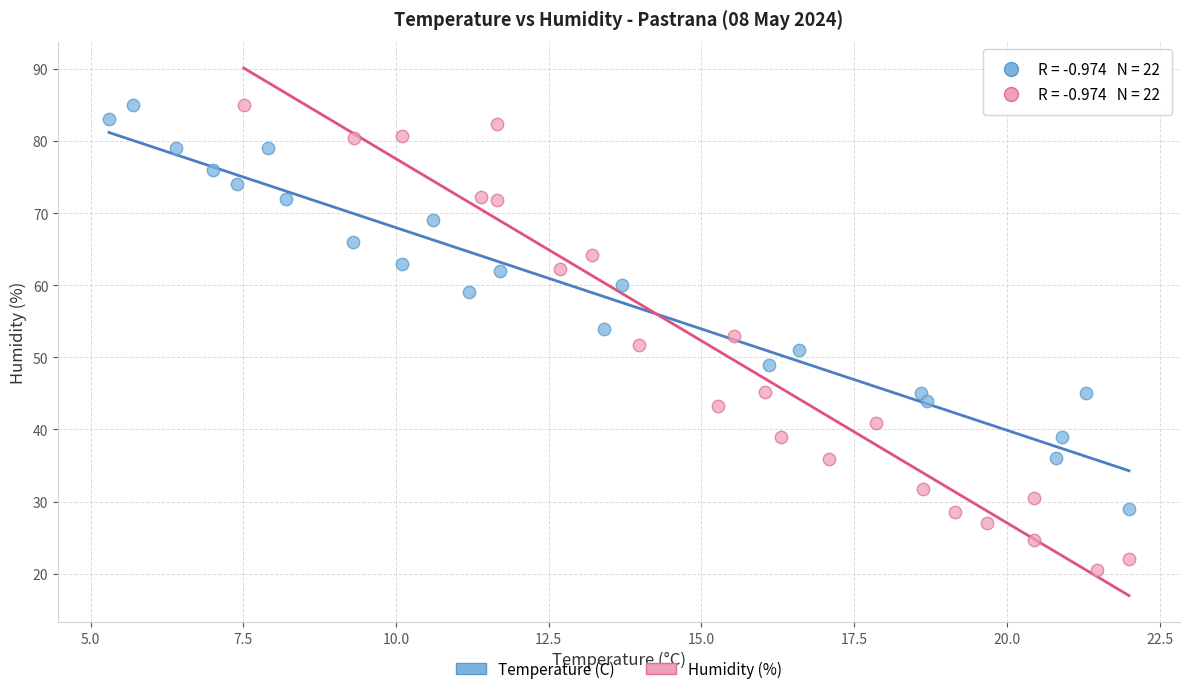

Which series contains the lowest Y value?

Humidity (%)